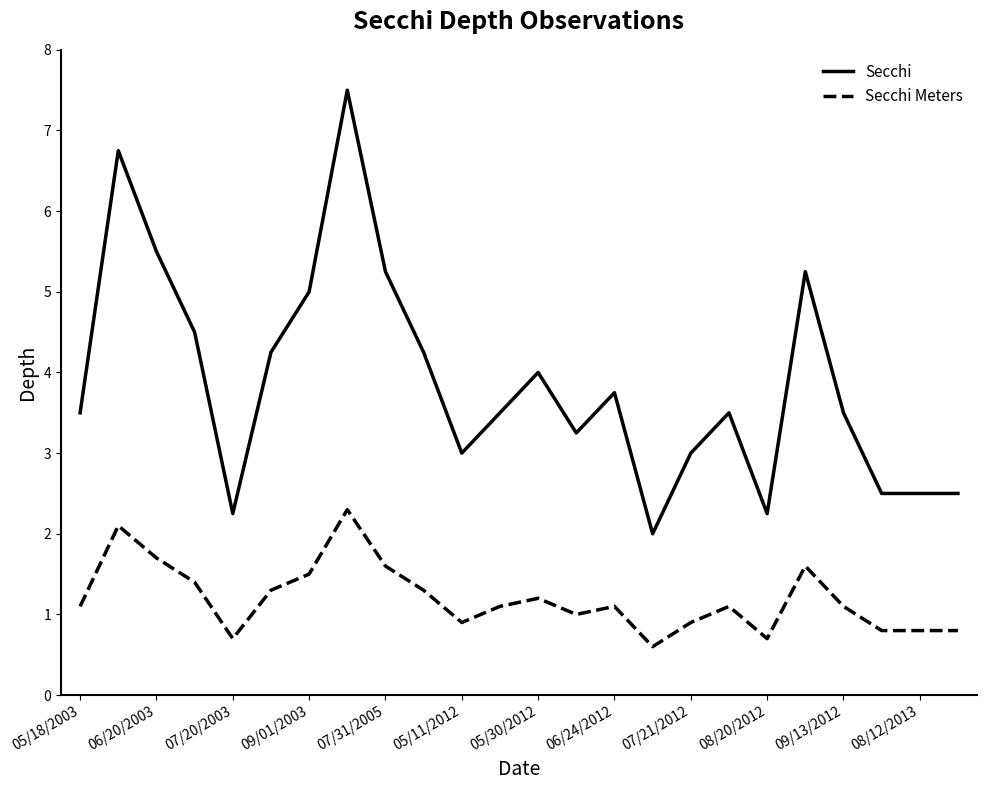

How many lines are shown in the chart?

2